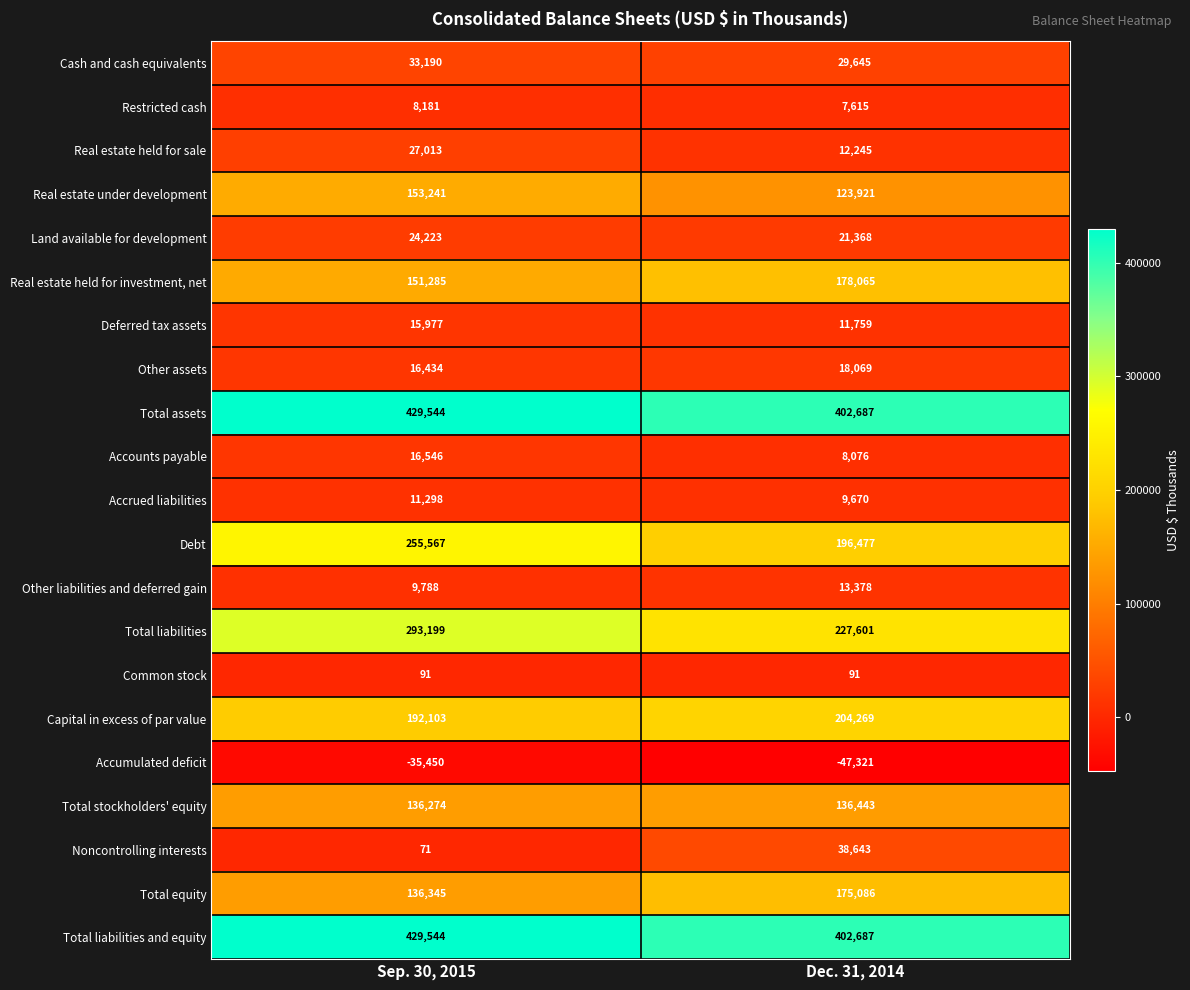

Which label corresponds to the largest value in the chart?

Sep. 30, 2015